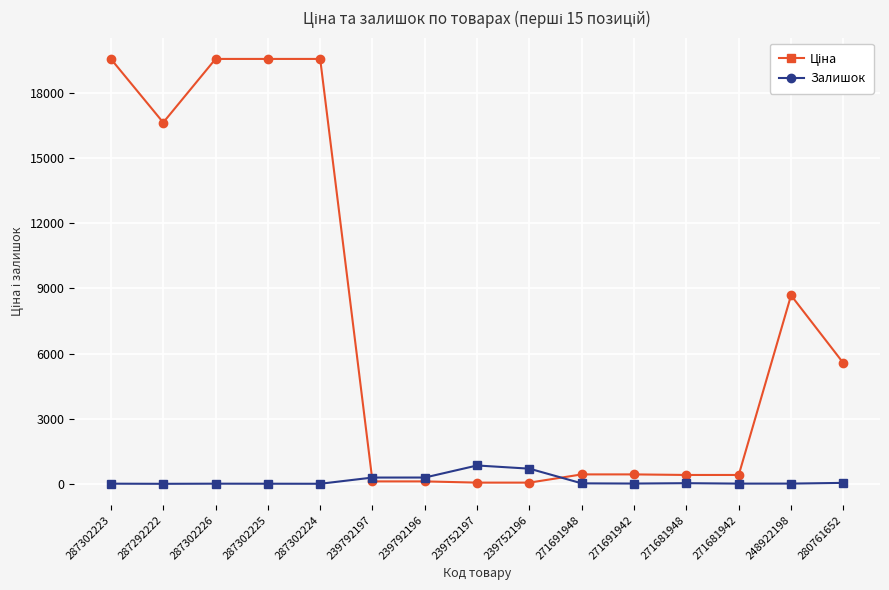

At how many categories does at least one series exceed 3307?

7